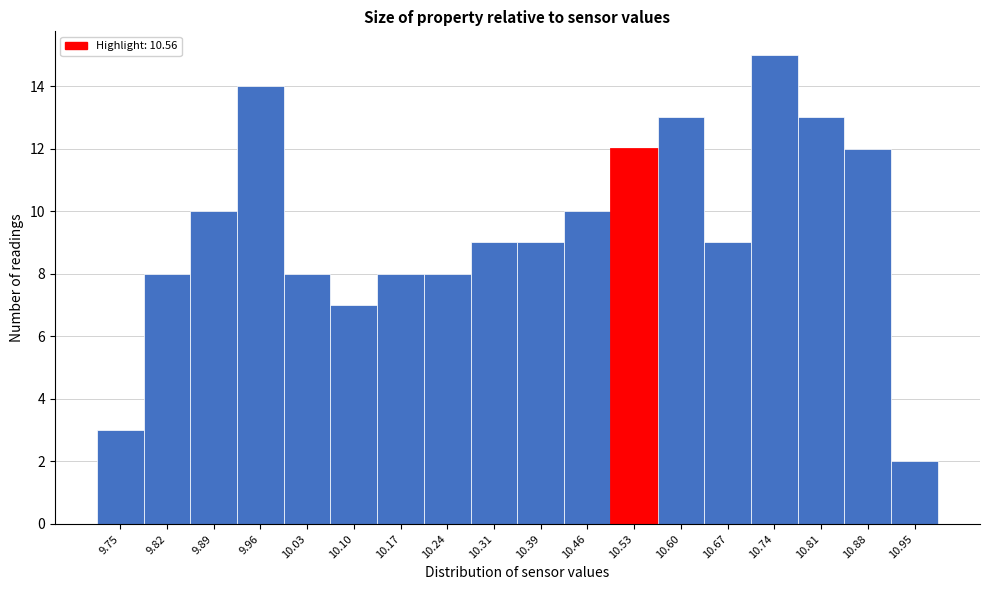

Reading left to right, what are all the values shown in this chart?

3	8	10	14	8	7	8	8	9	9	10	12	13	9	15	13	12	2